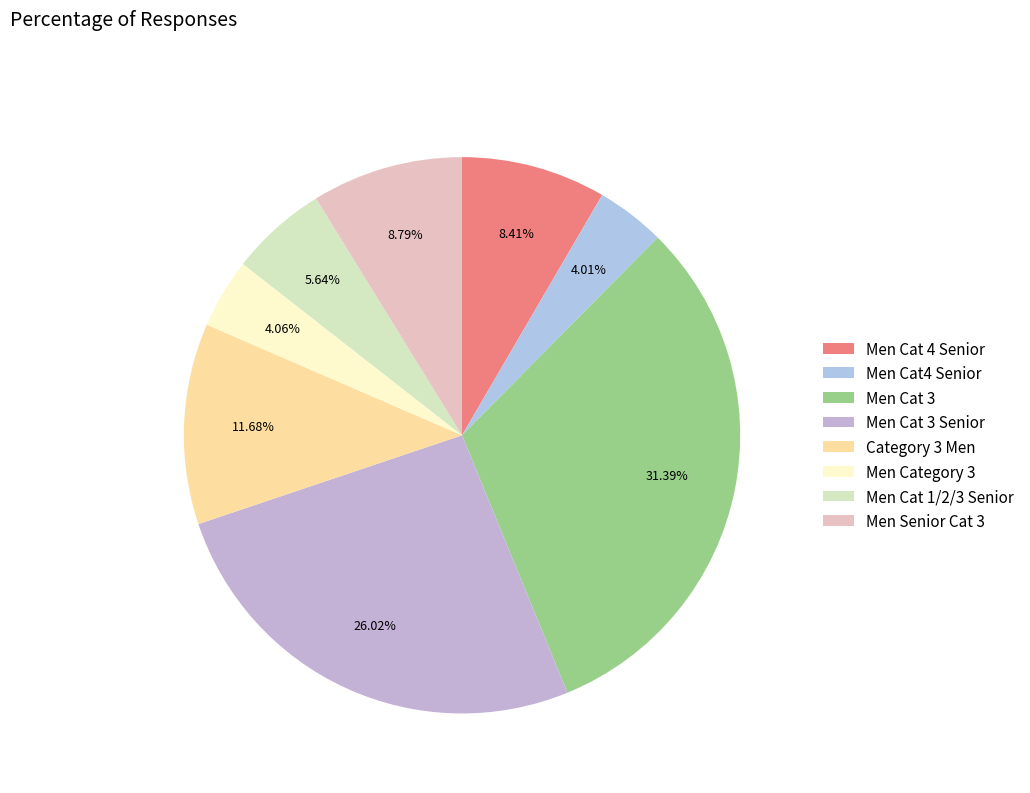

What percentage is the Men Cat 3 Senior slice, to the nearest percent?

26%